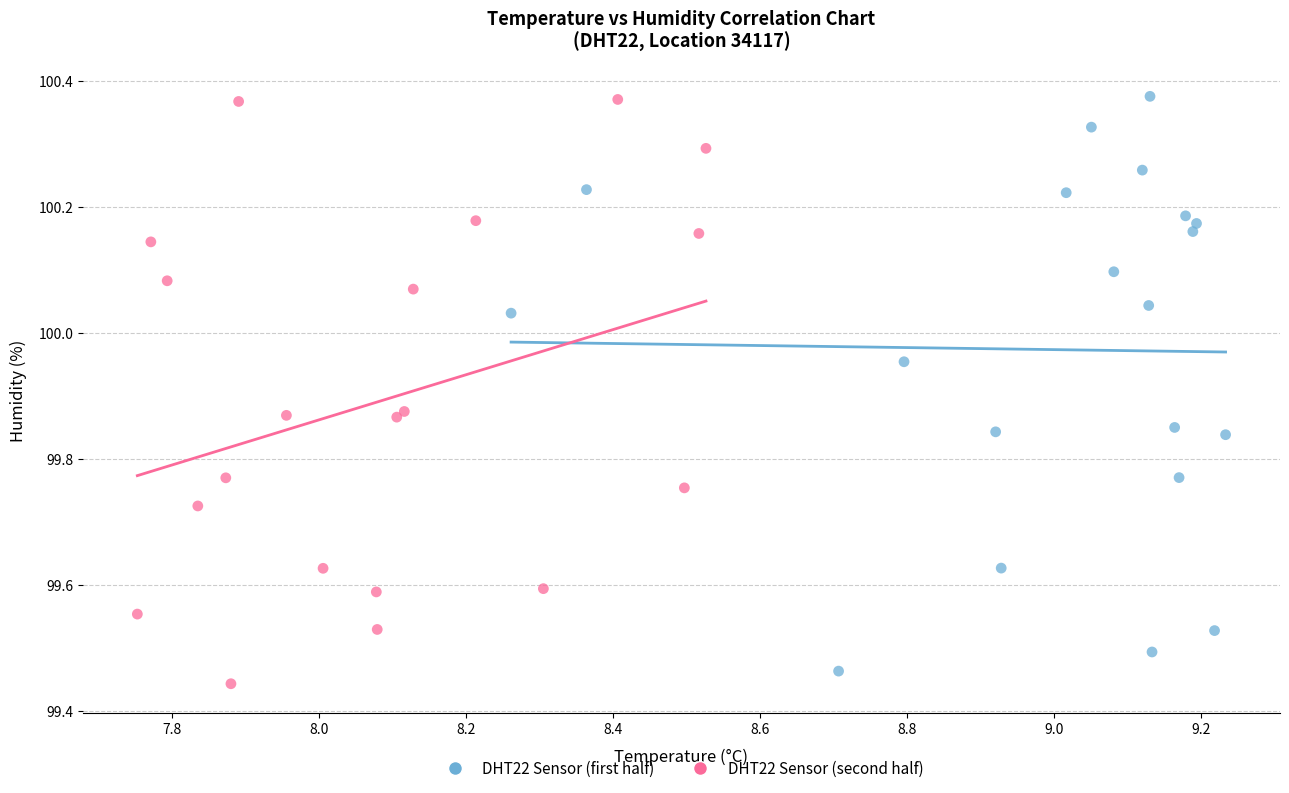

What are all the series names shown in the legend?

DHT22 Sensor (first half), DHT22 Sensor (second half)